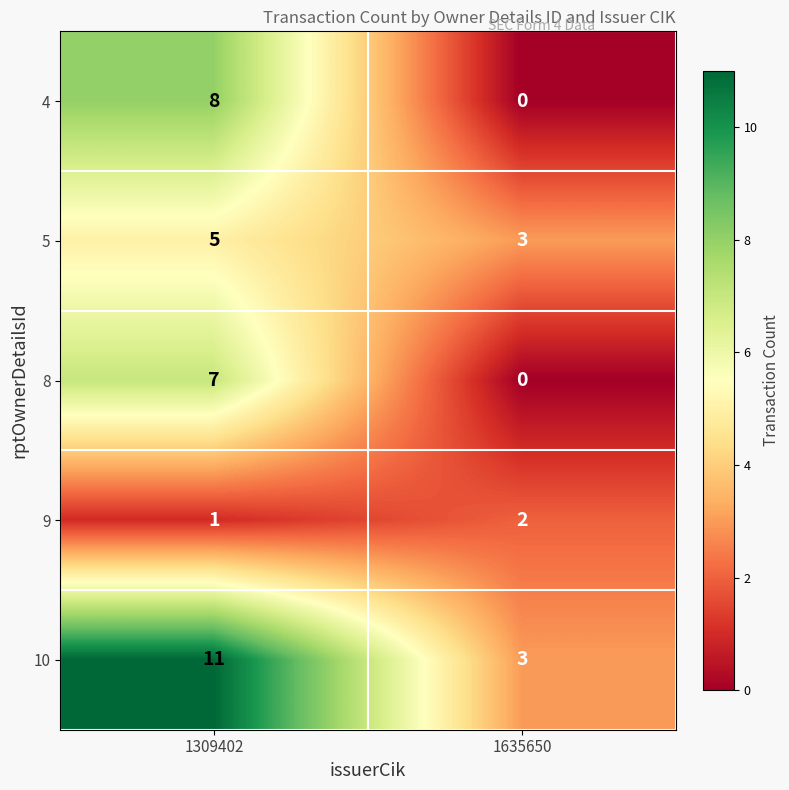

What is the difference between the highest and lowest values at 1309402?

10